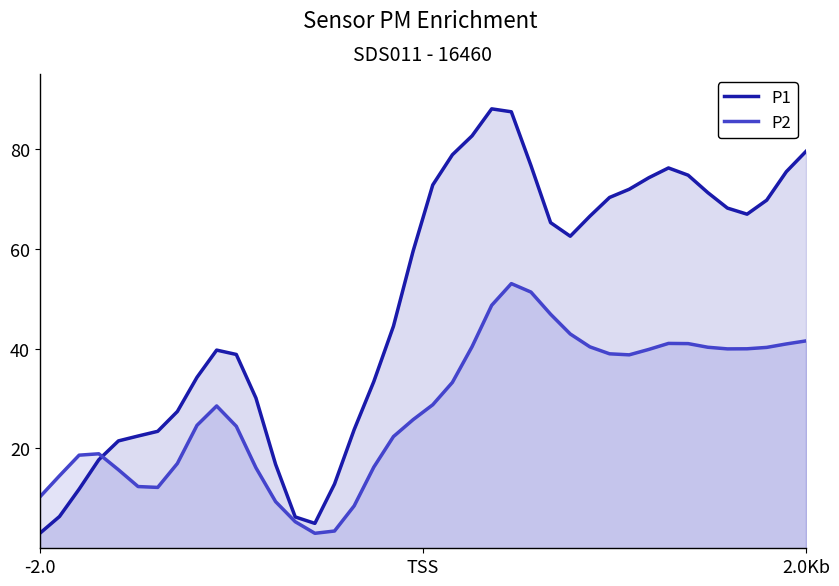

Which series has the largest total across all categories?

P1